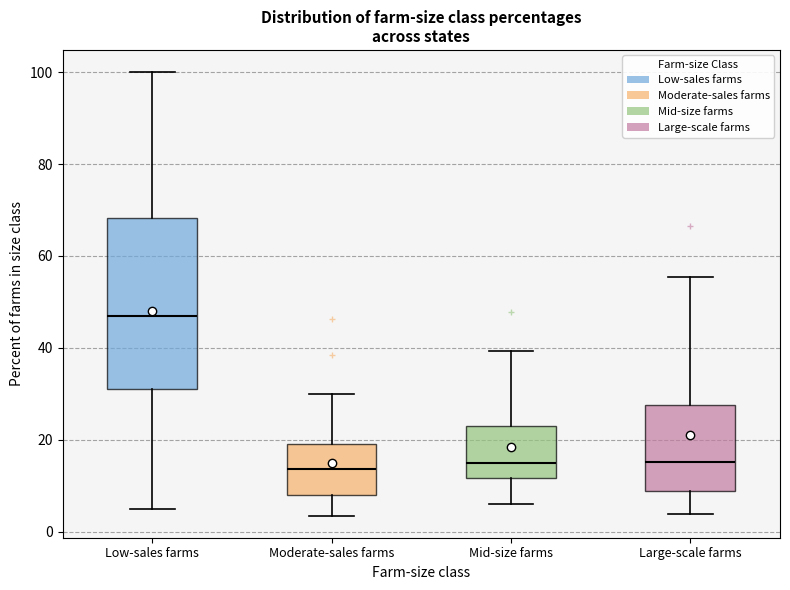

Reading left to right, read every box against the y-axis: the position of its median line, the range the box covers, and the ends of its whiskers. The values are not printed on the chart, so give them approximately, as read against the axis.

Low-sales farms: median 46, box 32 to 68, whiskers 6 to 100
Moderate-sales farms: median 14, box 8 to 20, whiskers 4 to 30
Mid-size farms: median 14, box 12 to 24, whiskers 6 to 40
Large-scale farms: median 16, box 8 to 28, whiskers 4 to 56